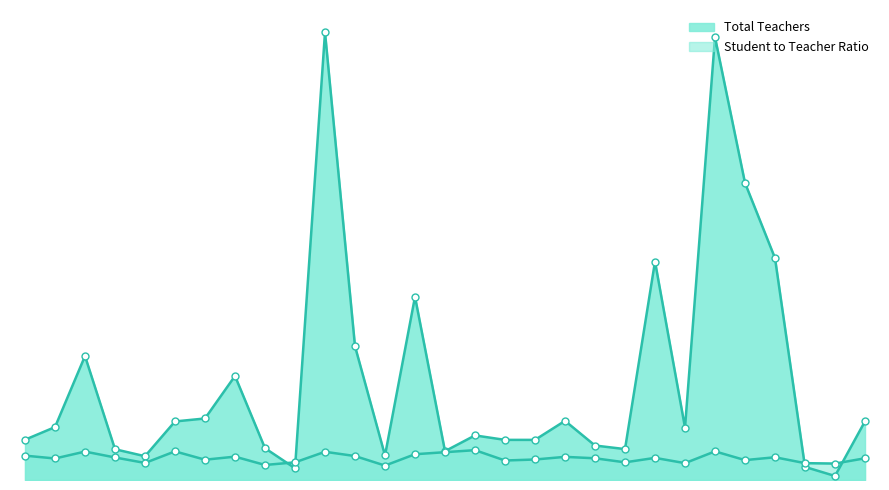

At how many categories does at least one series exceed 15?

23